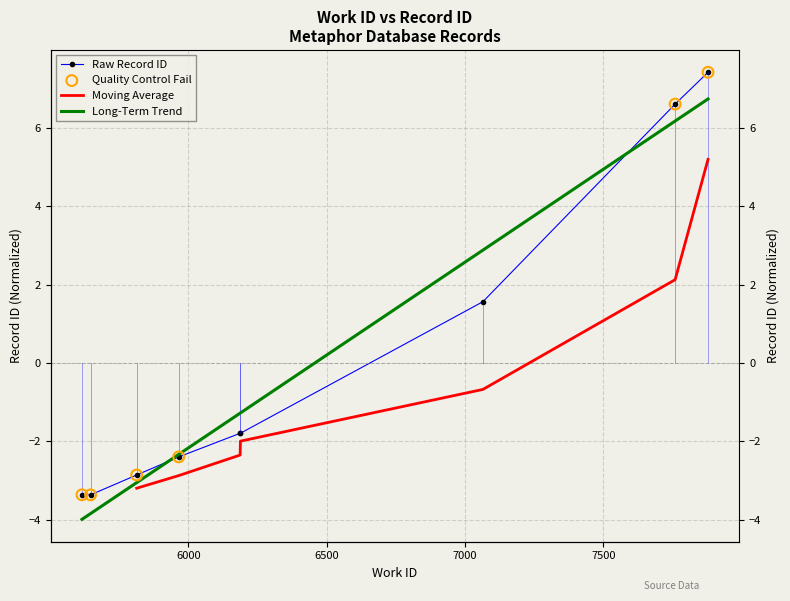

Which has a higher value, 7065 or 7879?

7879